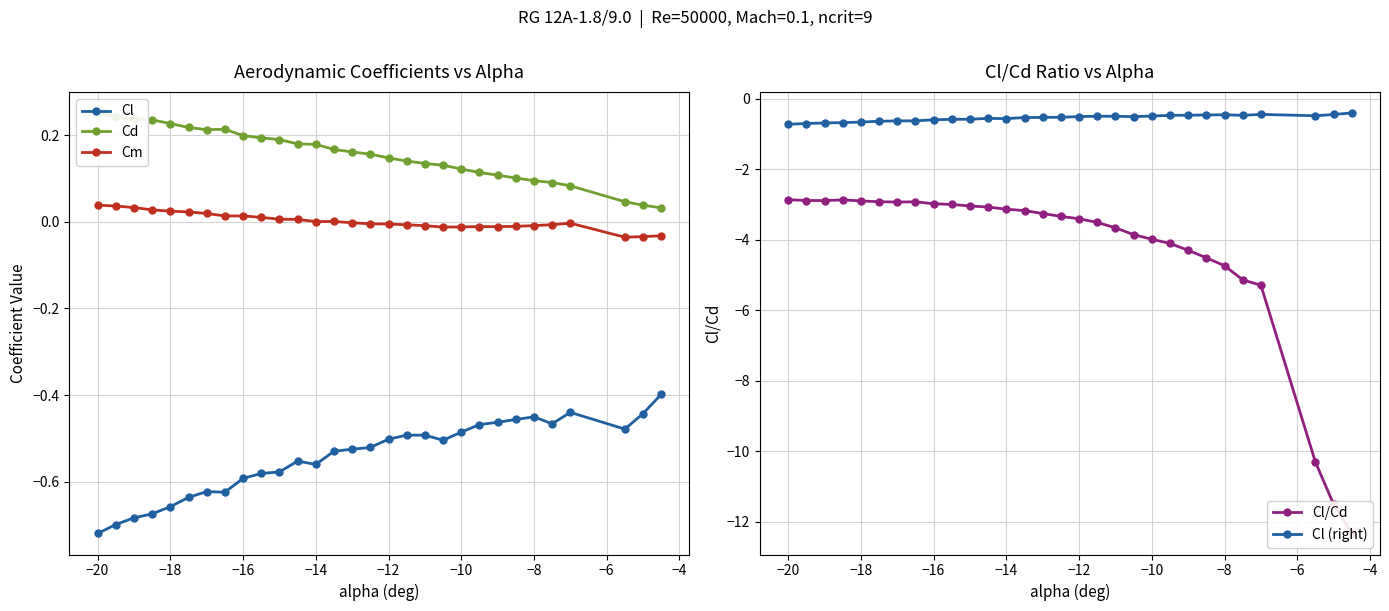

True or false: Cm and Cl cross at least once.

False